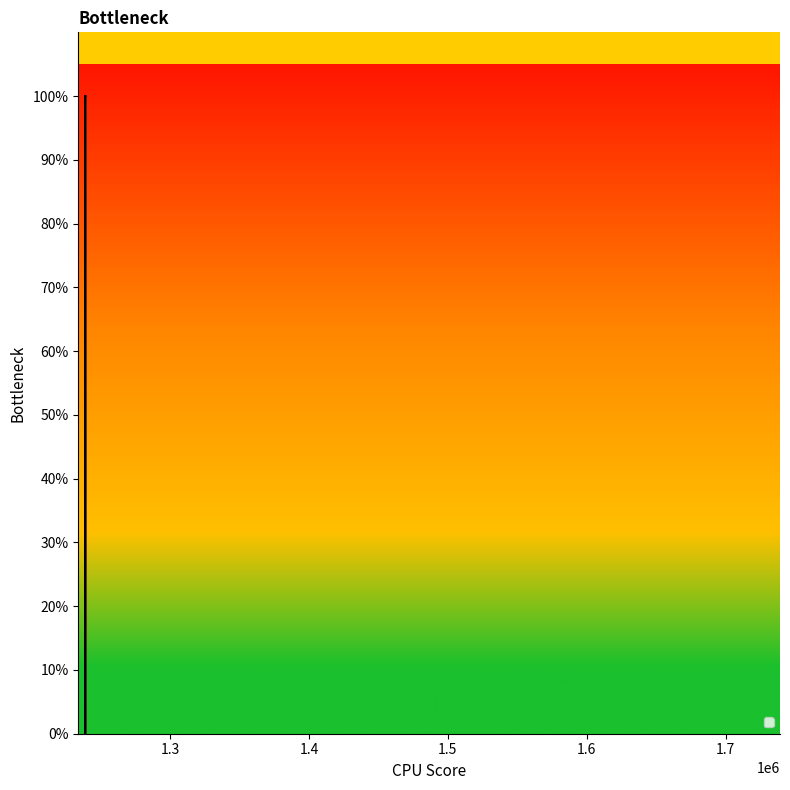

Does the chart display data point markers on the line(s)?

No